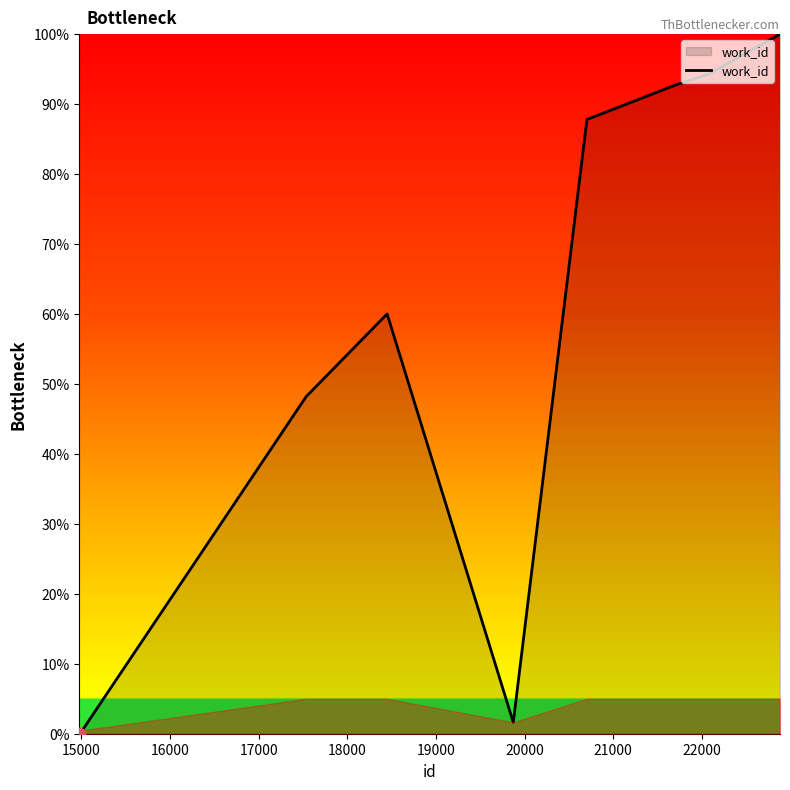

What is the maximum value shown in the chart?

100.0